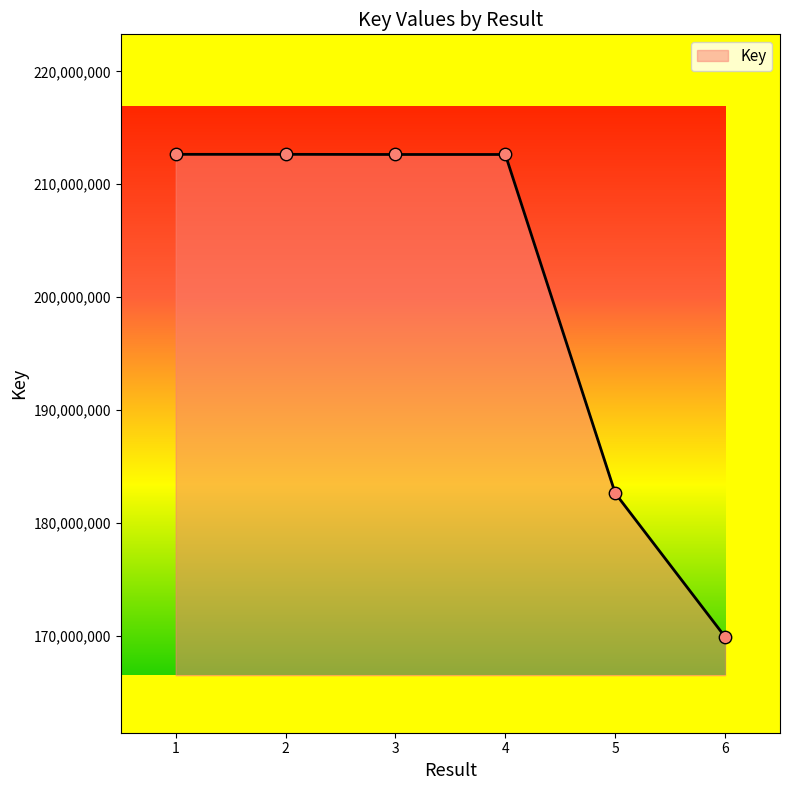

Approximately how many times larger is the value at 6 compared to 5?

0.9